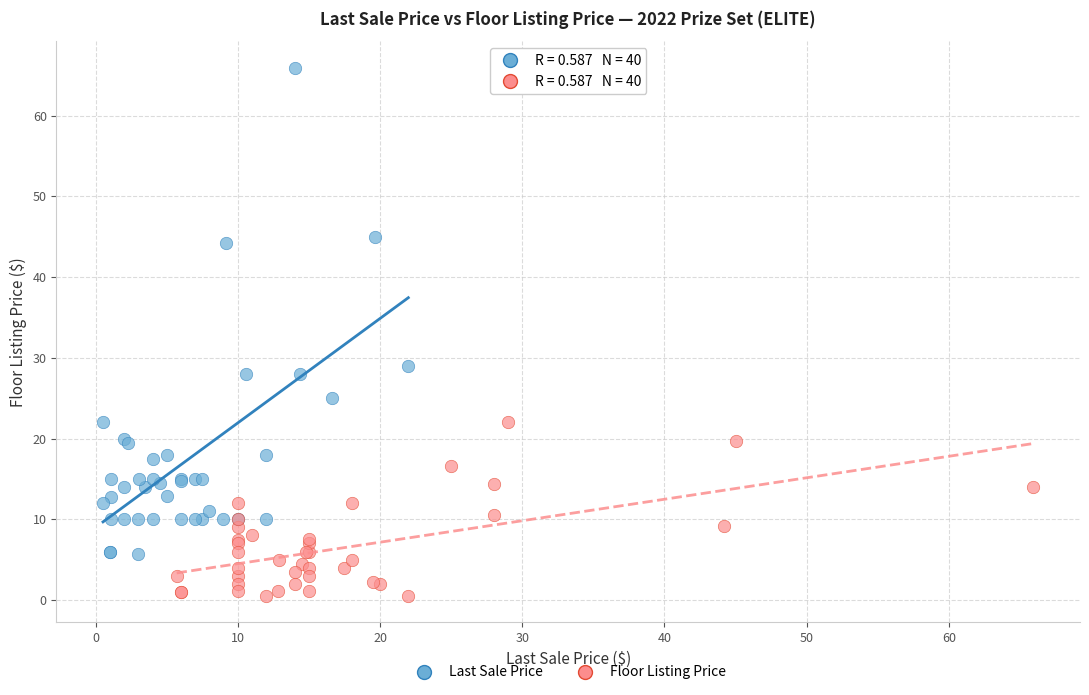

Which series has the widest spread of Y values?

Last Sale Price